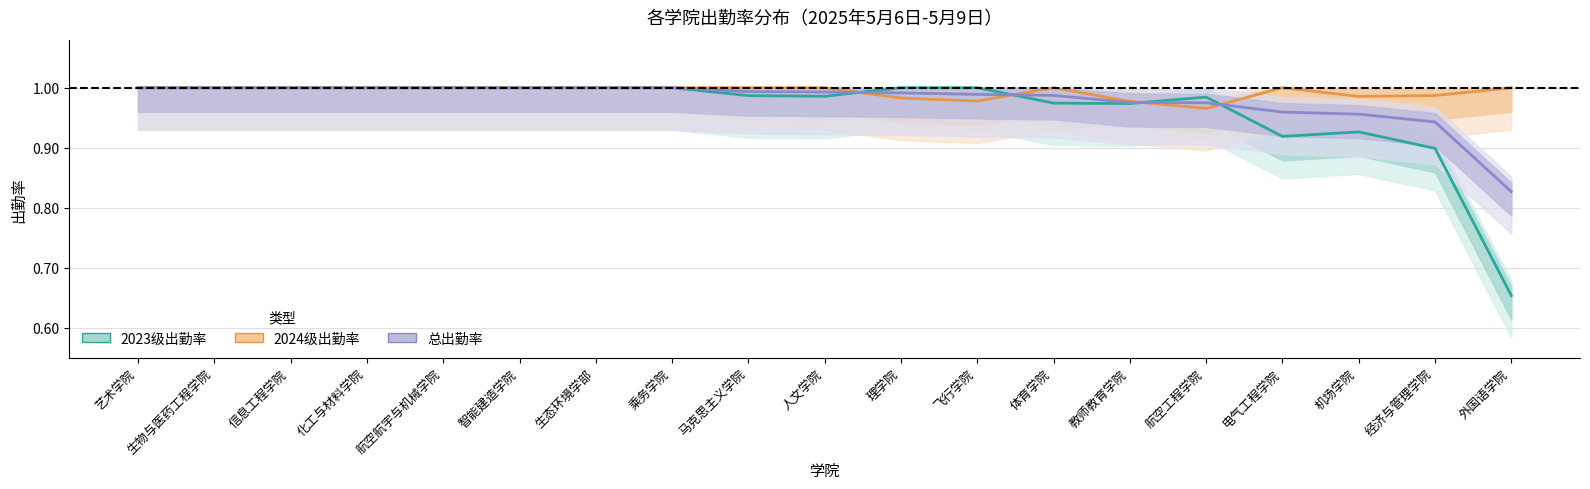

What position from the right is 航空航宇与机械学院?

15